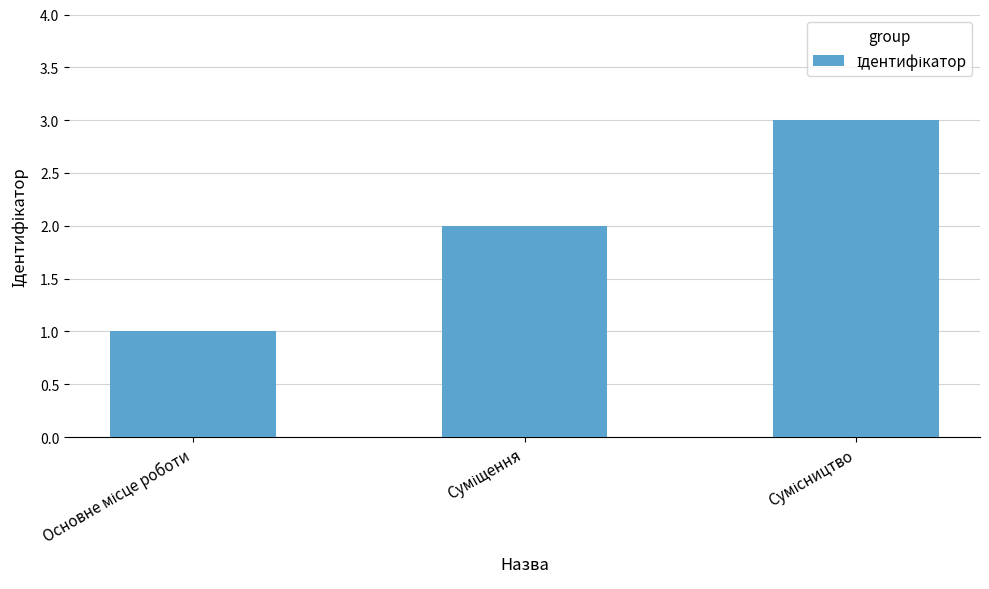

Reading left to right, extract all data points from this chart.

1	2	3